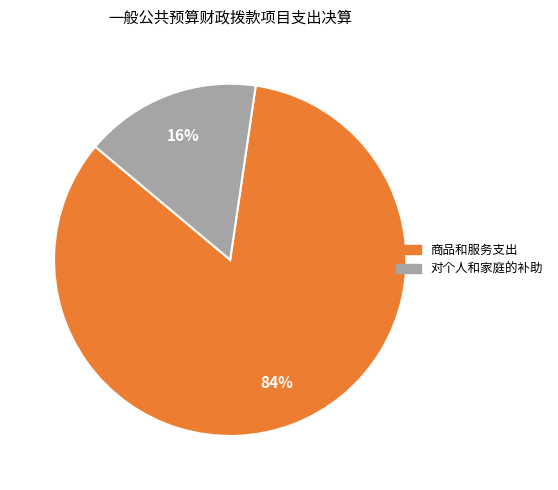

Do 商品和服务支出 and 对个人和家庭的补助 together represent more than half of the pie?

Yes